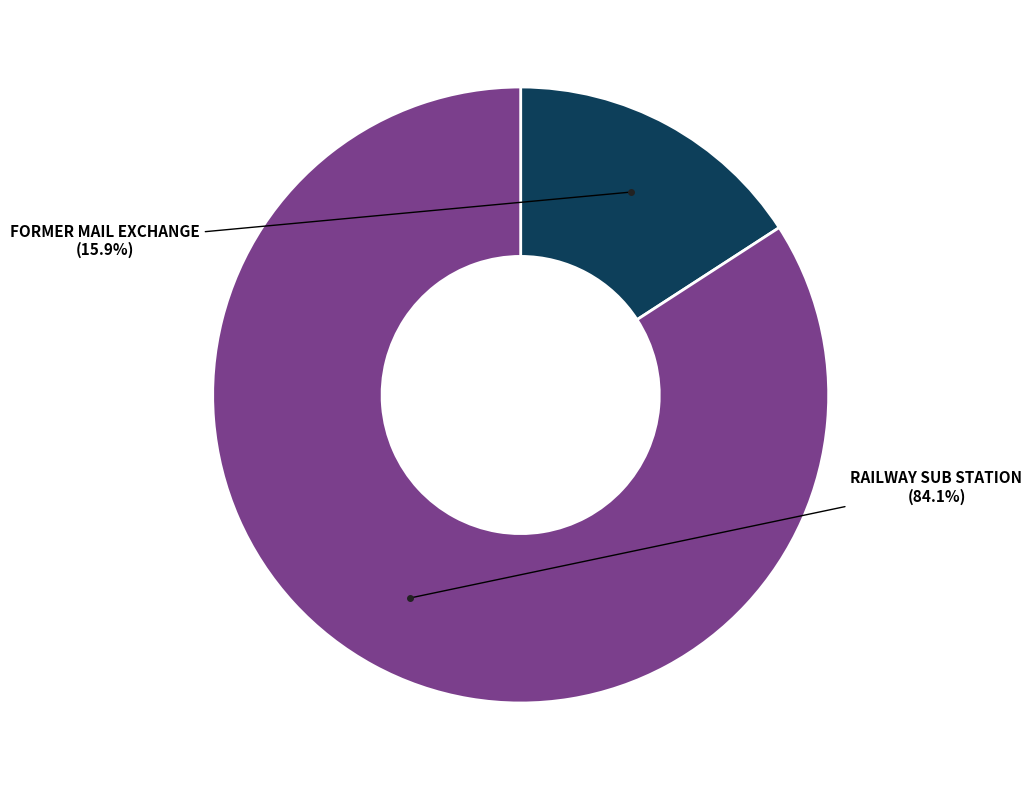

To the nearest percent, what is the average slice percentage?

50%